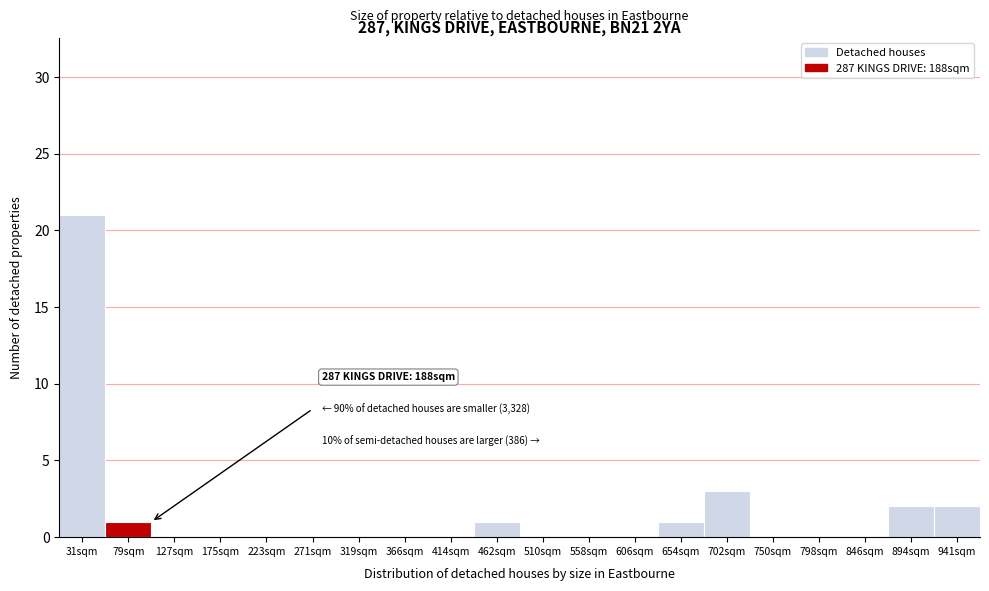

Reading right to left, transcribe all the data shown in this chart.

941sqm=2	894sqm=2	846sqm=0	798sqm=0	750sqm=0	702sqm=3	654sqm=1	606sqm=0	558sqm=0	510sqm=0	462sqm=1	414sqm=0	366sqm=0	319sqm=0	271sqm=0	223sqm=0	175sqm=0	127sqm=0	79sqm=1	31sqm=21